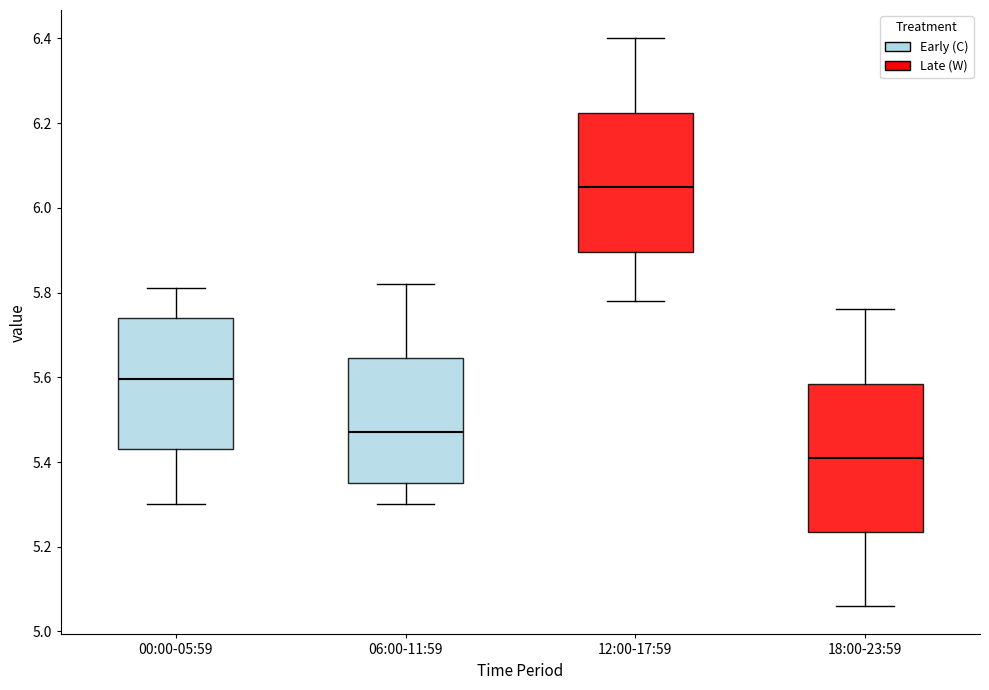

Which box's median line is the lowest?

18:00-23:59